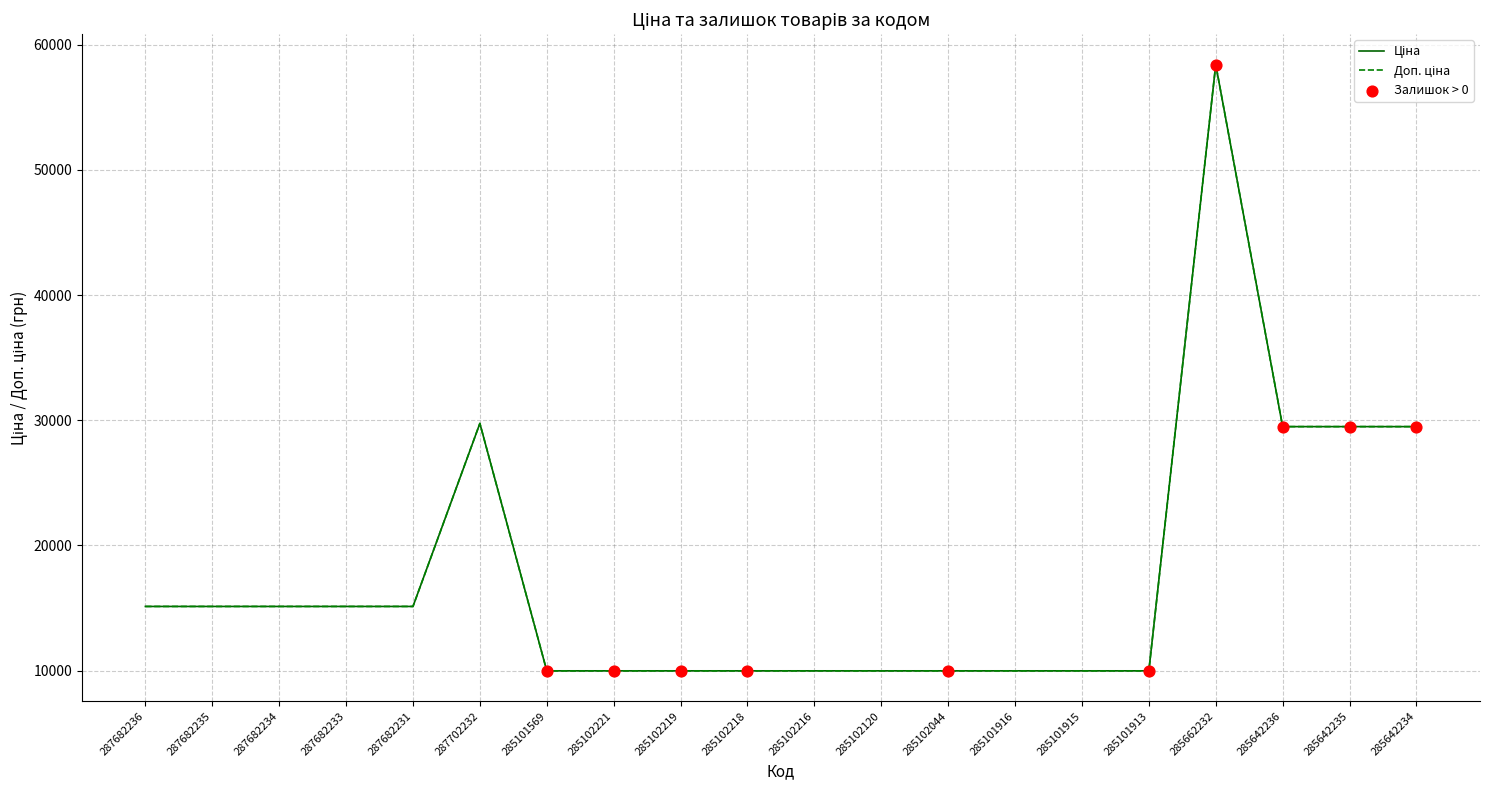

Is this an area chart (filled region under the line)?

No